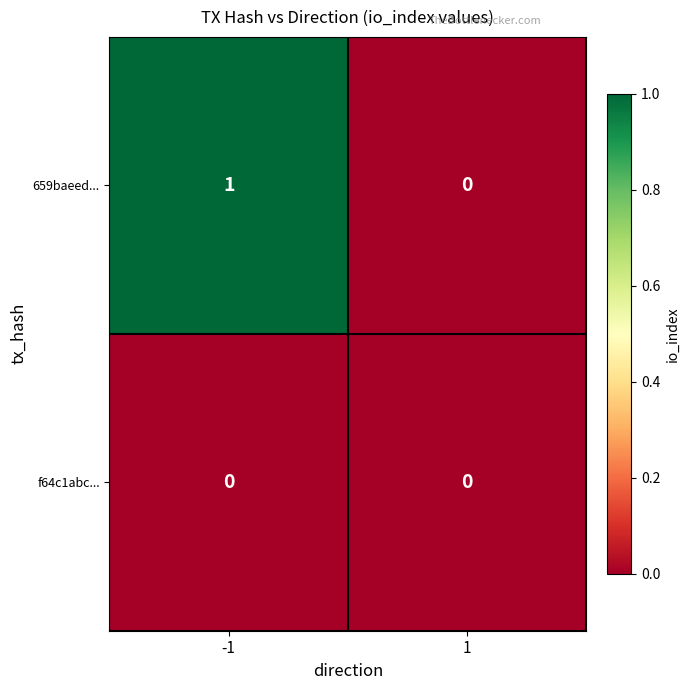

Rank the series by their maximum value, from lowest to highest.

f64c1abc..., 659baeed...